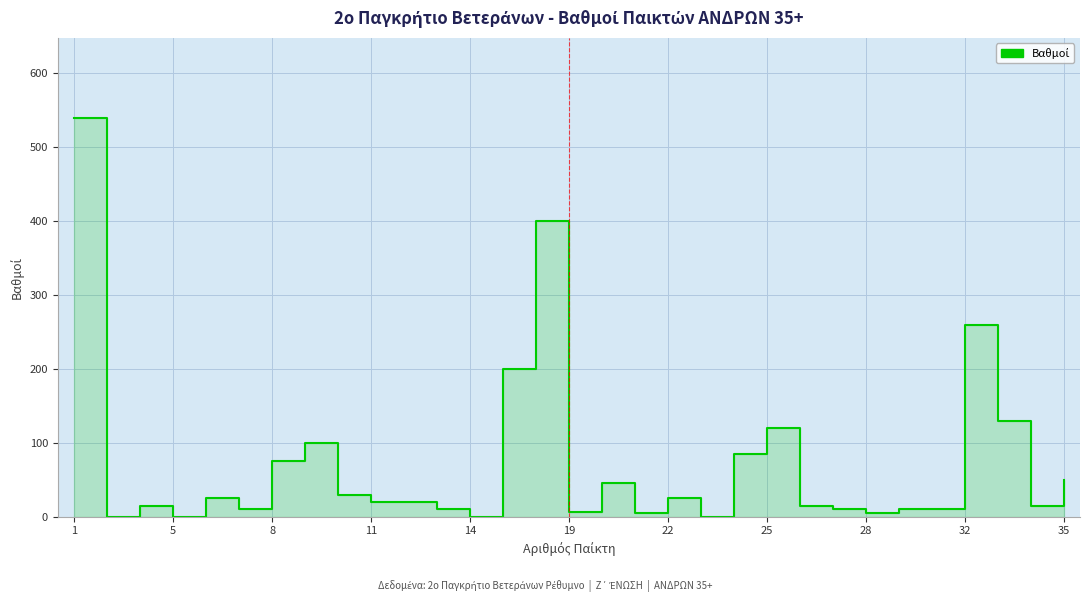

How many values exceed 20?

14